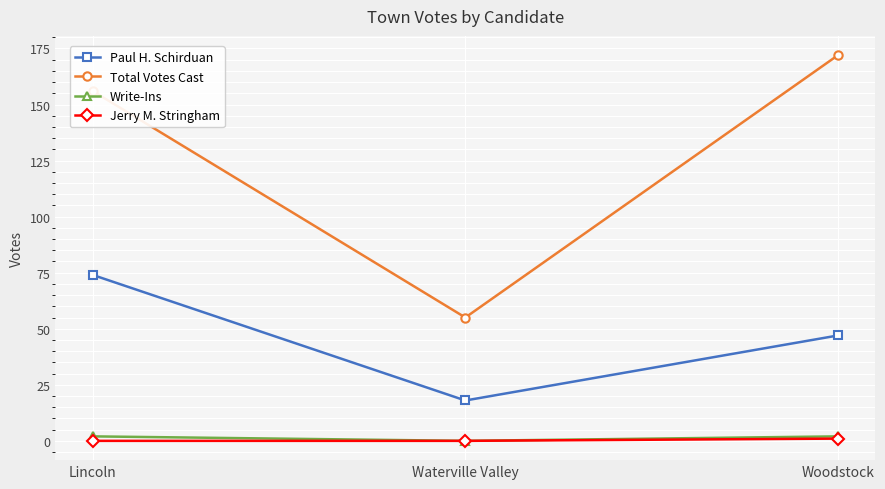

What value does the Paul H. Schirduan series have at Lincoln, to the nearest 10?

70